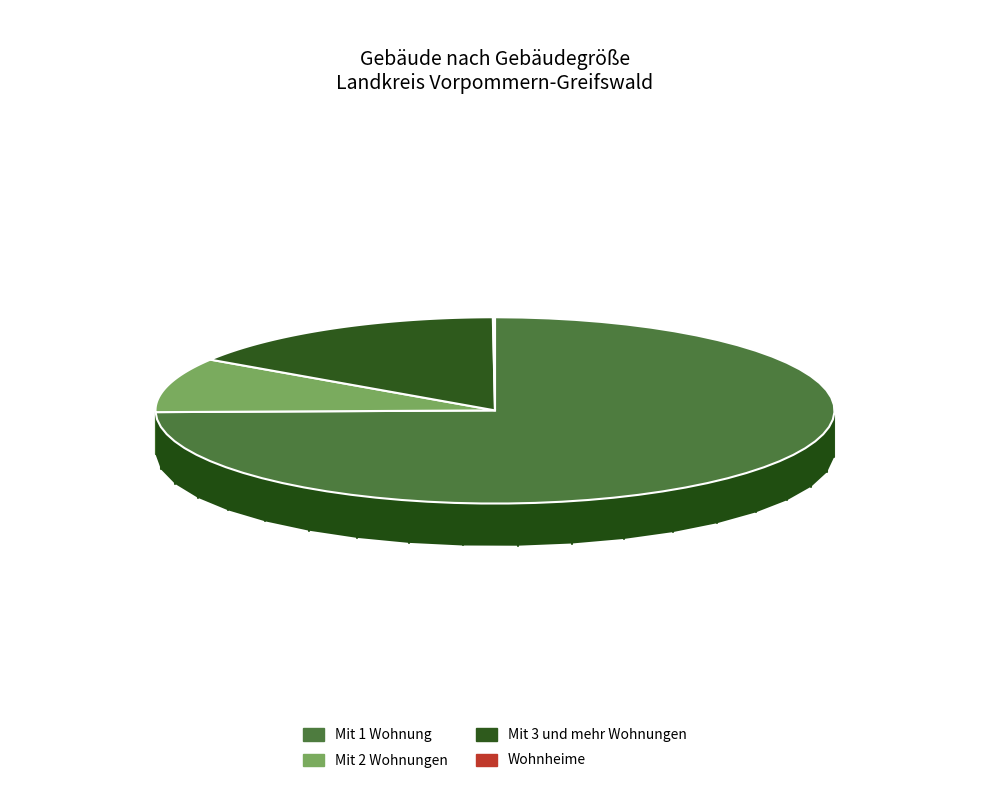

To the nearest percent, what is the difference between the largest and smallest slice percentages?

75%